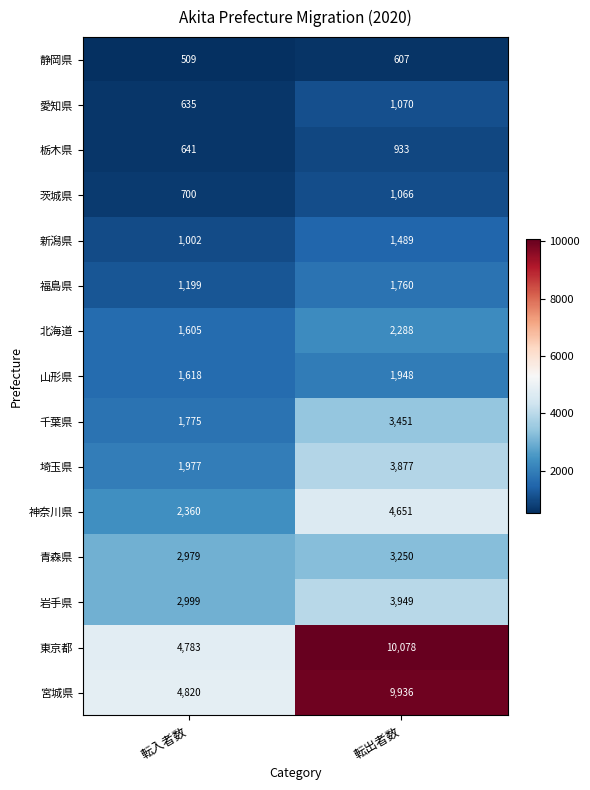

True or false: 宮城県 has a value of 9936 at 転出者数.

True